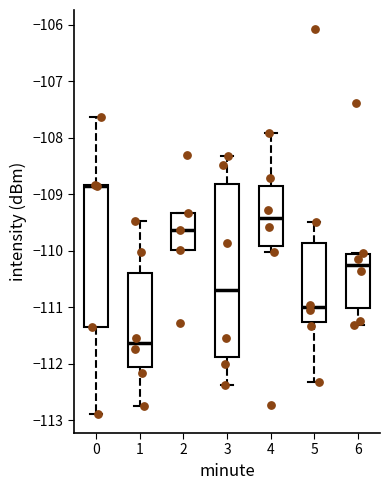

Reading left to right, read every box against the y-axis: the position of its median line, the range the box covers, and the ends of its whiskers. The values are not printed on the chart, so give them approximately, as read against the axis.

0: median -108.9, box -111.4 to -108.8, whiskers -112.9 to -107.6
1: median -111.6, box -112.1 to -110.4, whiskers -112.8 to -109.5
2: median -109.6, box -110.0 to -109.3, whiskers -110.0 to -109.3
3: median -110.7, box -111.9 to -108.8, whiskers -112.4 to -108.3
4: median -109.4, box -109.9 to -108.9, whiskers -110.0 to -107.9
5: median -111.0, box -111.3 to -109.9, whiskers -112.3 to -109.5
6: median -110.2, box -111.0 to -110.1, whiskers -111.3 to -110.0